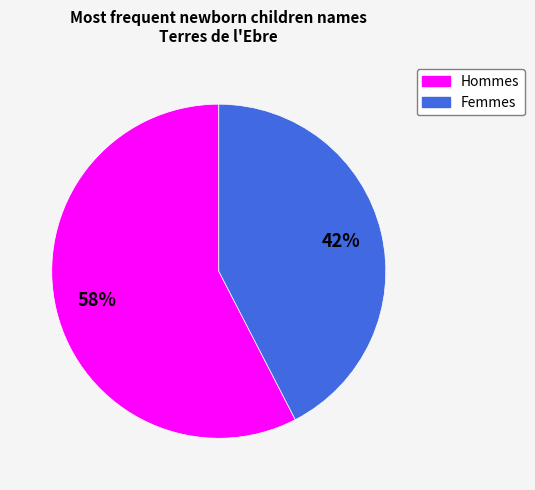

To the nearest percent, what is the average slice percentage?

50%